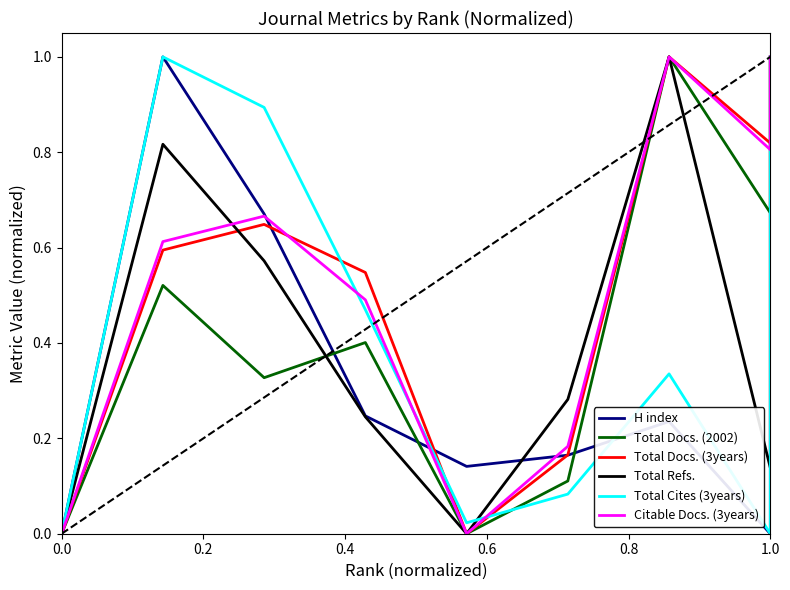

The value of Total Refs. at 6 is 1.5. True or false?

False